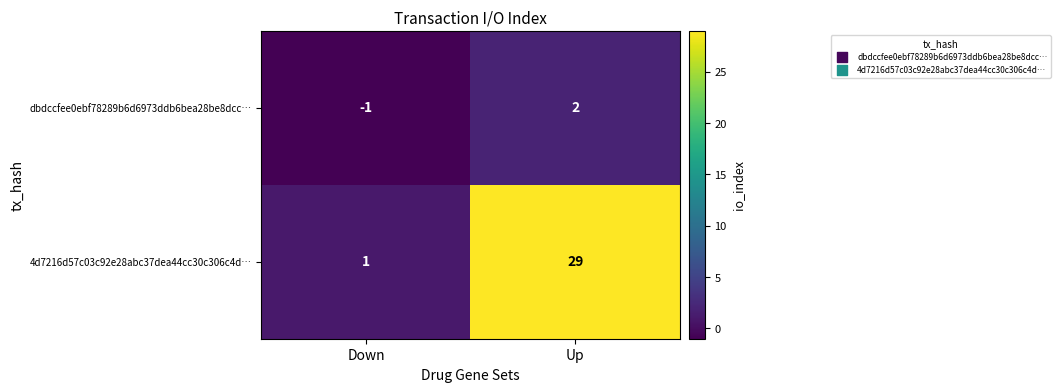

What is the difference between the maximum and minimum values in the 4d7216d57c03c92e28abc37dea44cc30c306c4d… series?

28